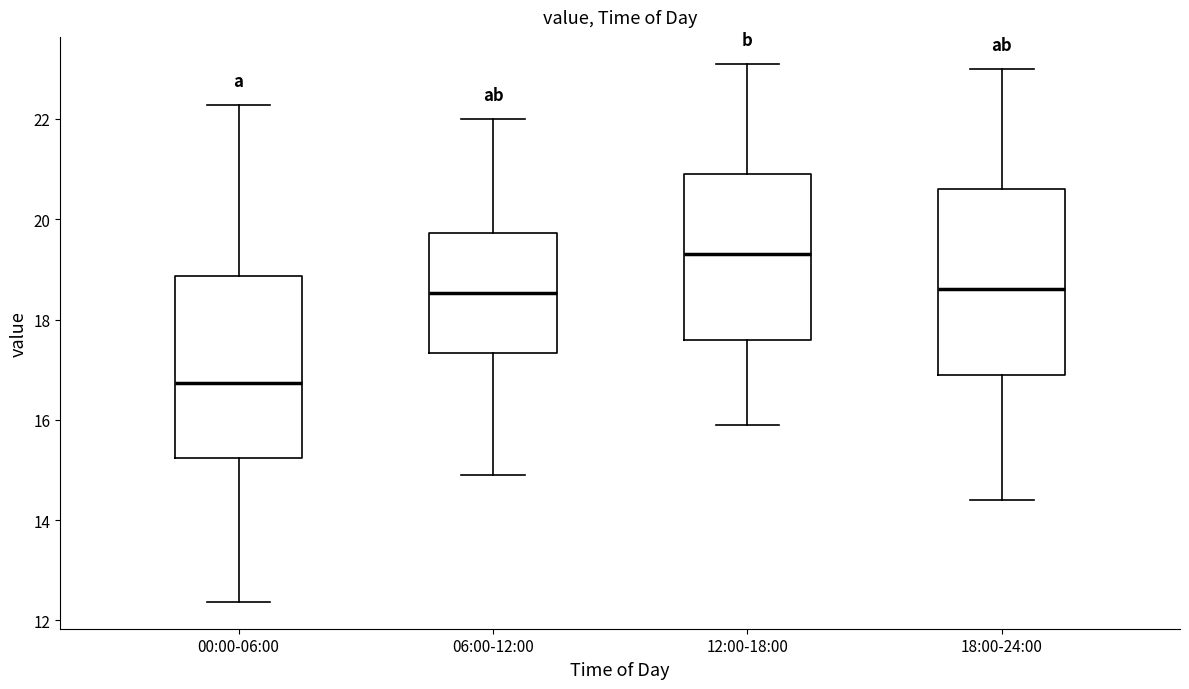

Reading left to right, transcribe this box plot: for each box, give where its median line is, the range the box spans, and where its two whiskers end, as read against the y-axis. The values are not printed on the chart, so give them approximately, as read against the axis.

00:00-06:00: median 16.8, box 15.2 to 18.8, whiskers 12.4 to 22.2
06:00-12:00: median 18.6, box 17.4 to 19.8, whiskers 15.0 to 22.0
12:00-18:00: median 19.4, box 17.6 to 21.0, whiskers 16.0 to 23.2
18:00-24:00: median 18.6, box 17.0 to 20.6, whiskers 14.4 to 23.0